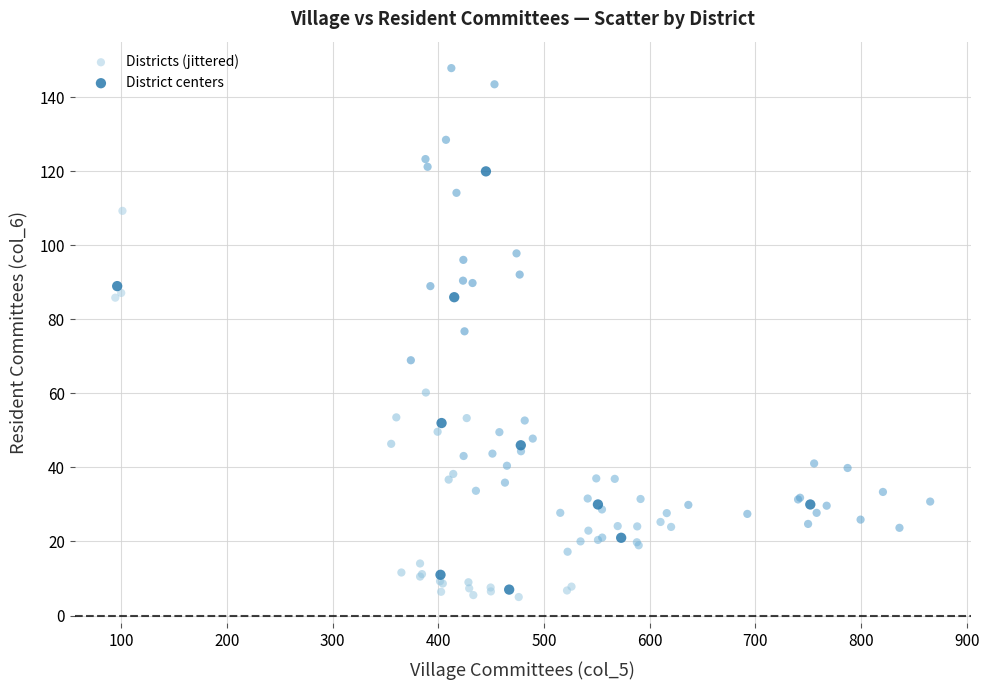

Which series reaches the maximum Y coordinate?

Districts (jittered)